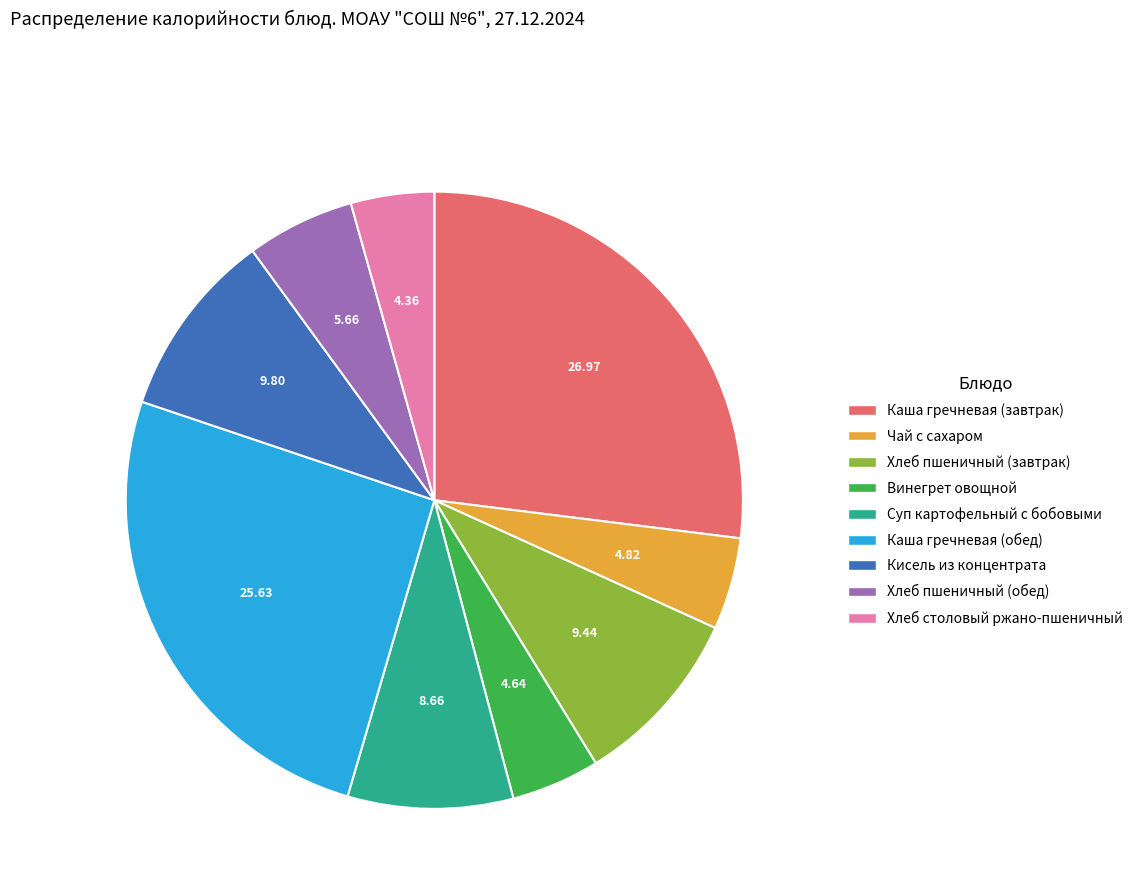

Combined, do Суп картофельный с бобовыми and Хлеб пшеничный (обед) account for over 50%?

No